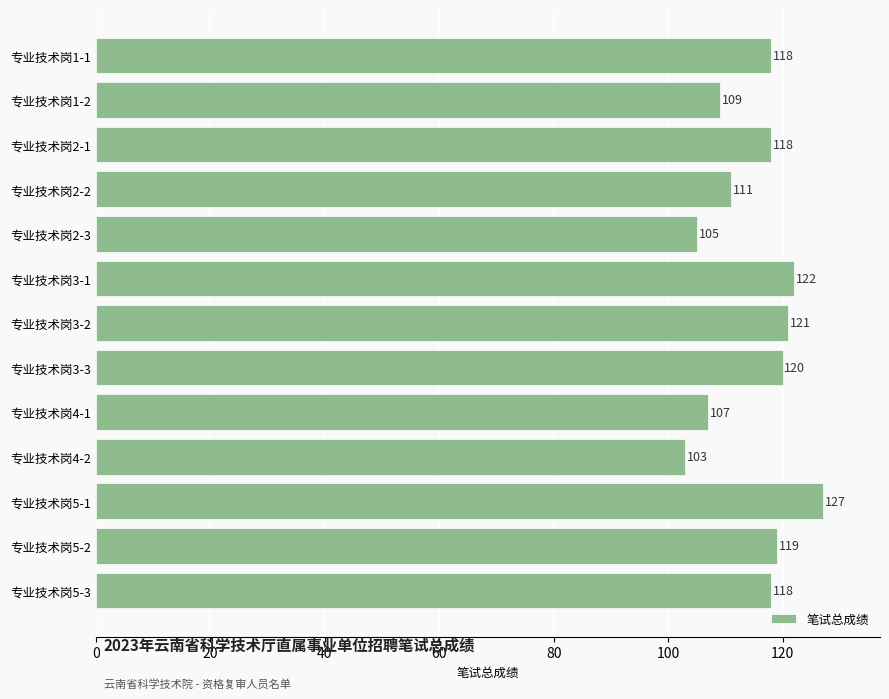

Which label corresponds to the smallest value in the chart?

专业技术岗4-2